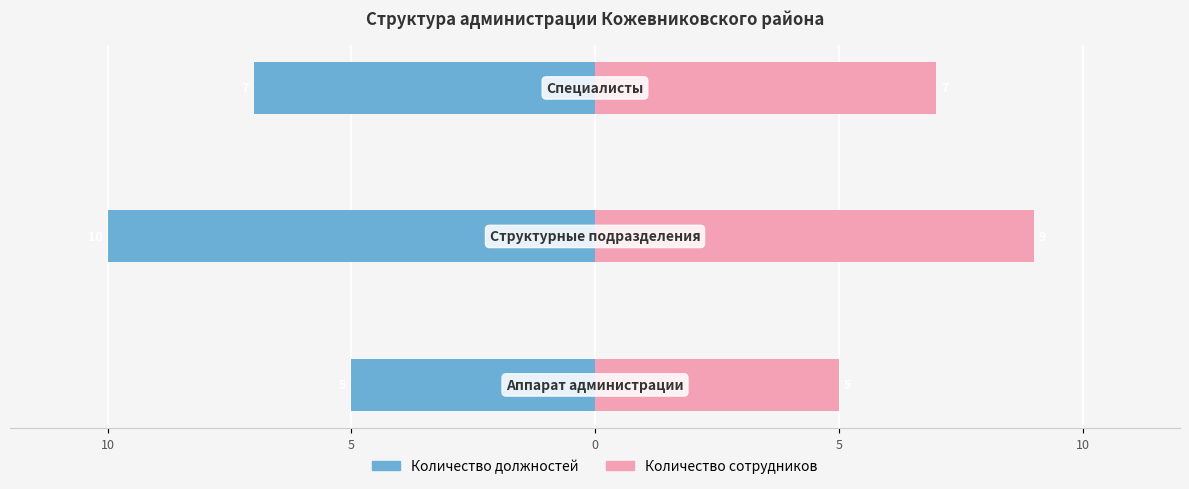

True or false: Количество сотрудников has a value of 3 at 10.

False